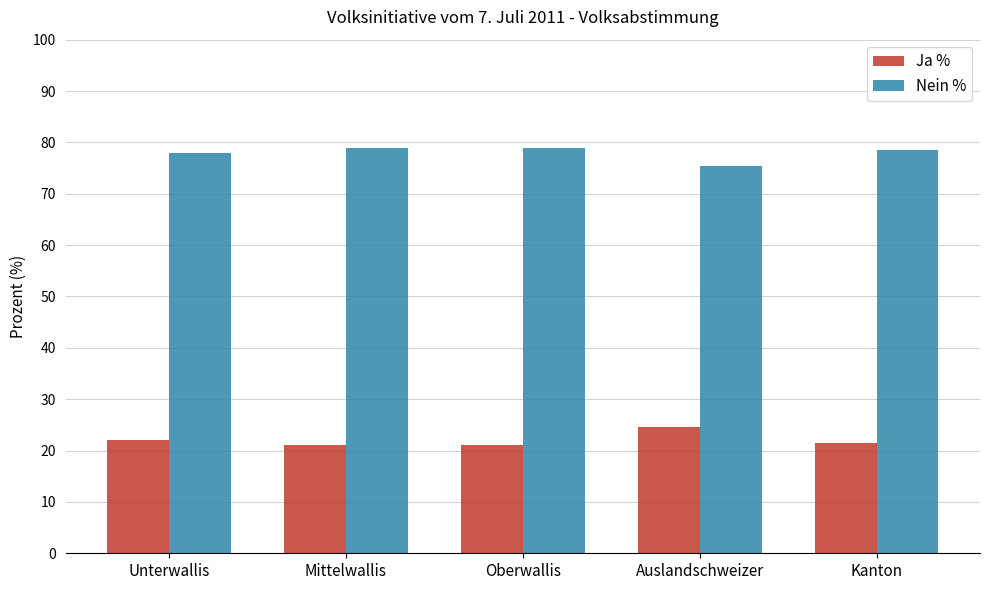

What are all the series names shown in the legend?

Ja %, Nein %